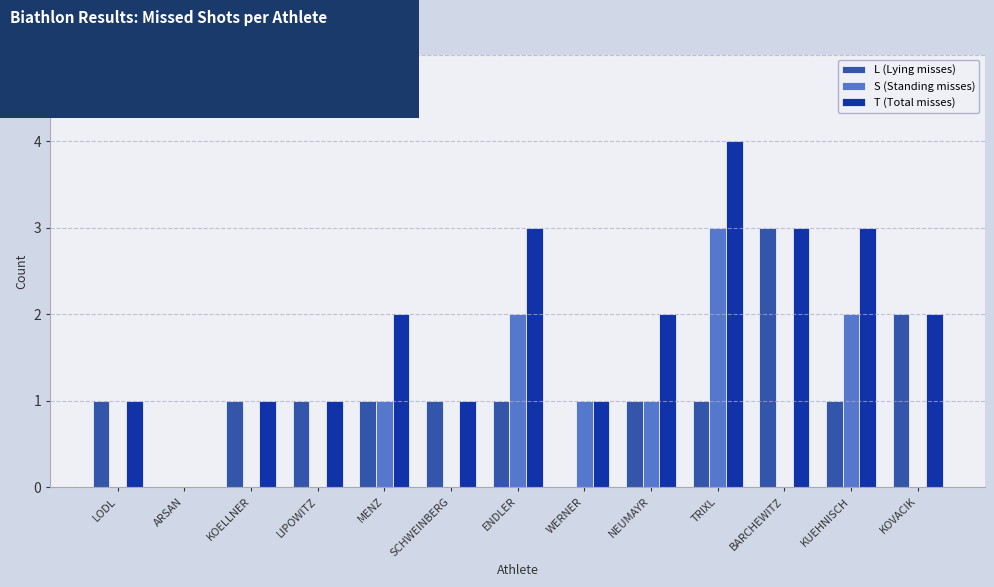

Reading left to right, what are all the values shown in this chart?

L (Lying misses): LODL=1	ARSAN=0	KOELLNER=1	LIPOWITZ=1	MENZ=1	SCHWEINBERG=1	ENDLER=1	WERNER=0	NEUMAYR=1	TRIXL=1	BARCHEWITZ=3	KUEHNISCH=1	KOVACIK=2
S (Standing misses): LODL=0	ARSAN=0	KOELLNER=0	LIPOWITZ=0	MENZ=1	SCHWEINBERG=0	ENDLER=2	WERNER=1	NEUMAYR=1	TRIXL=3	BARCHEWITZ=0	KUEHNISCH=2	KOVACIK=0
T (Total misses): LODL=1	ARSAN=0	KOELLNER=1	LIPOWITZ=1	MENZ=2	SCHWEINBERG=1	ENDLER=3	WERNER=1	NEUMAYR=2	TRIXL=4	BARCHEWITZ=3	KUEHNISCH=3	KOVACIK=2